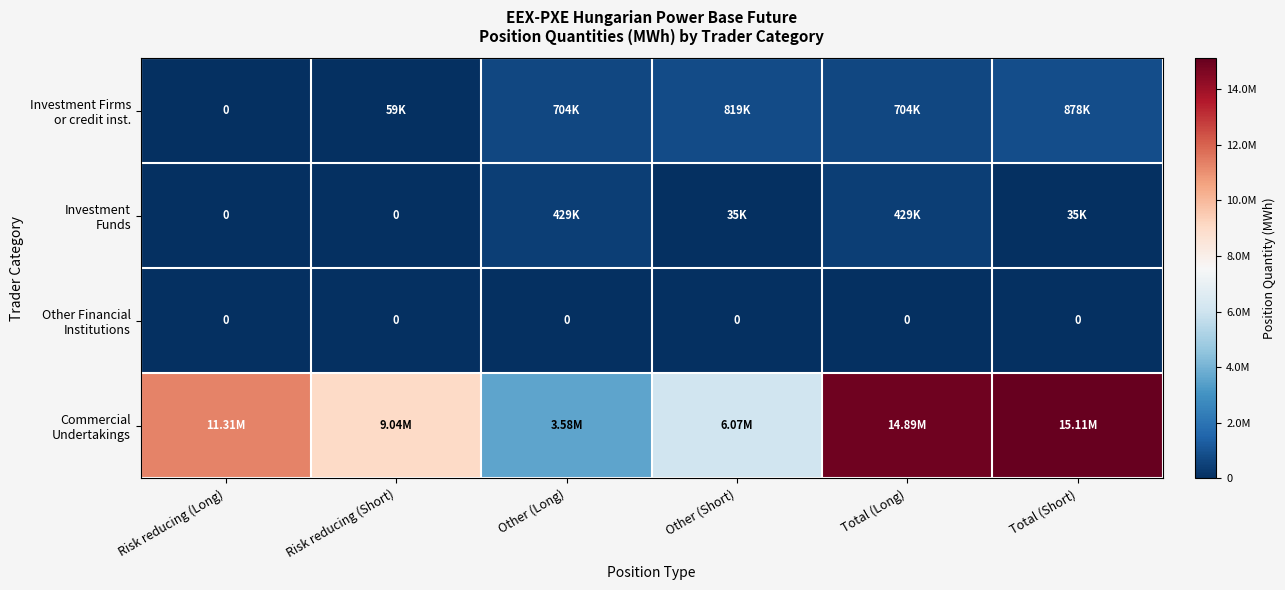

At which label does Investment Firms or credit inst. reach its peak?

Total (Short)